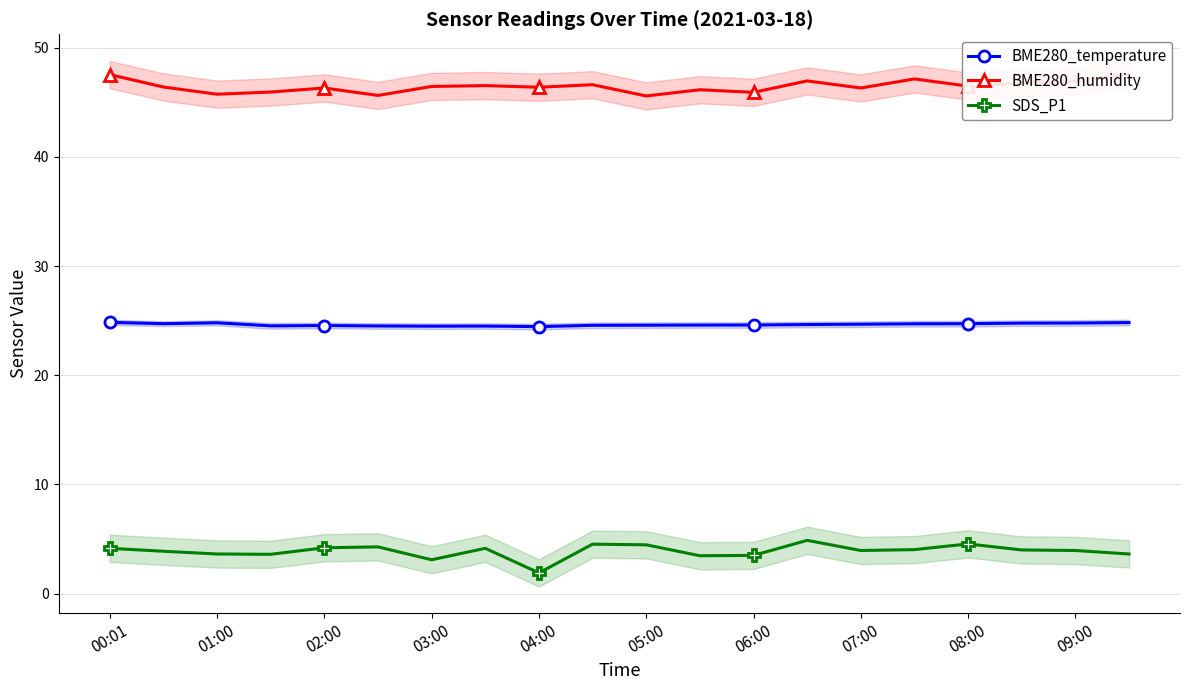

Is the value of SDS_P1 at 07:00 greater than the value of BME280_temperature at 00:01?

No